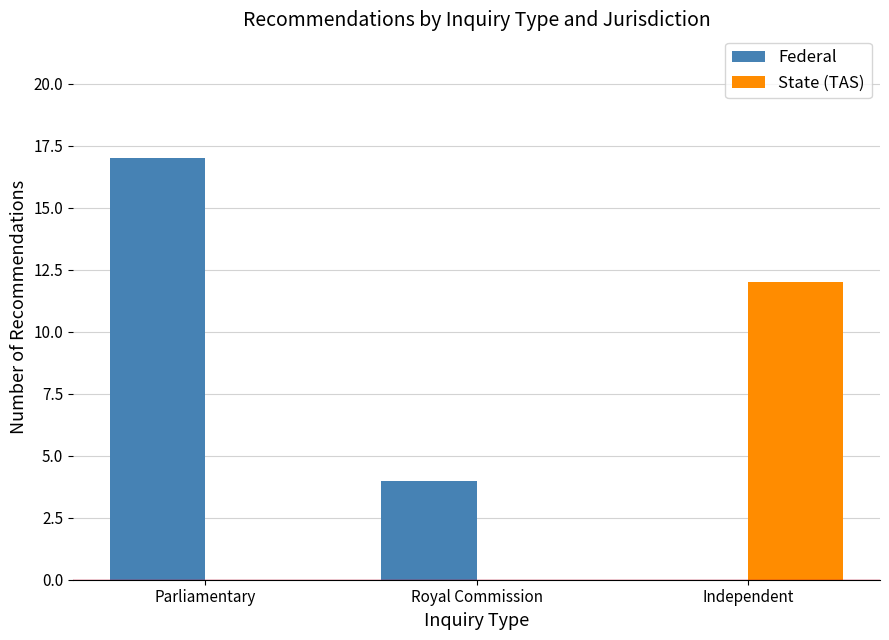

Count the number of categories in the chart.

3